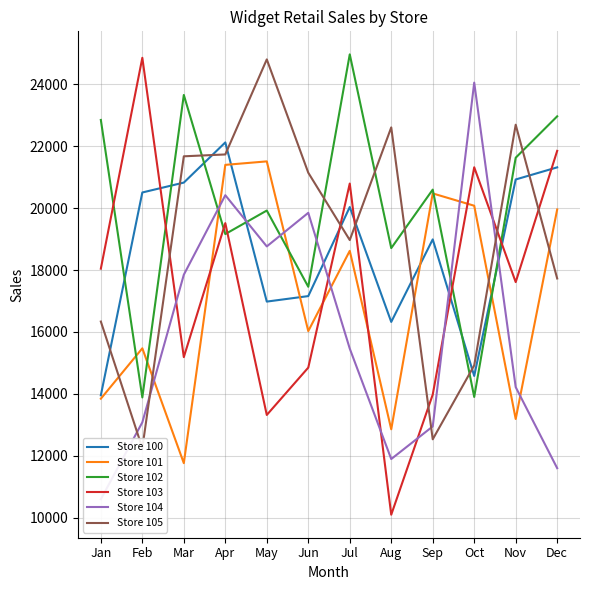

Is this an area chart (filled region under the line)?

No